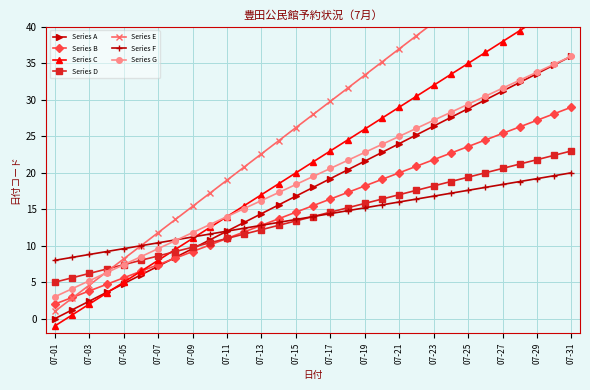

True or false: Series D has a value of 21.6 at 07-19.

False